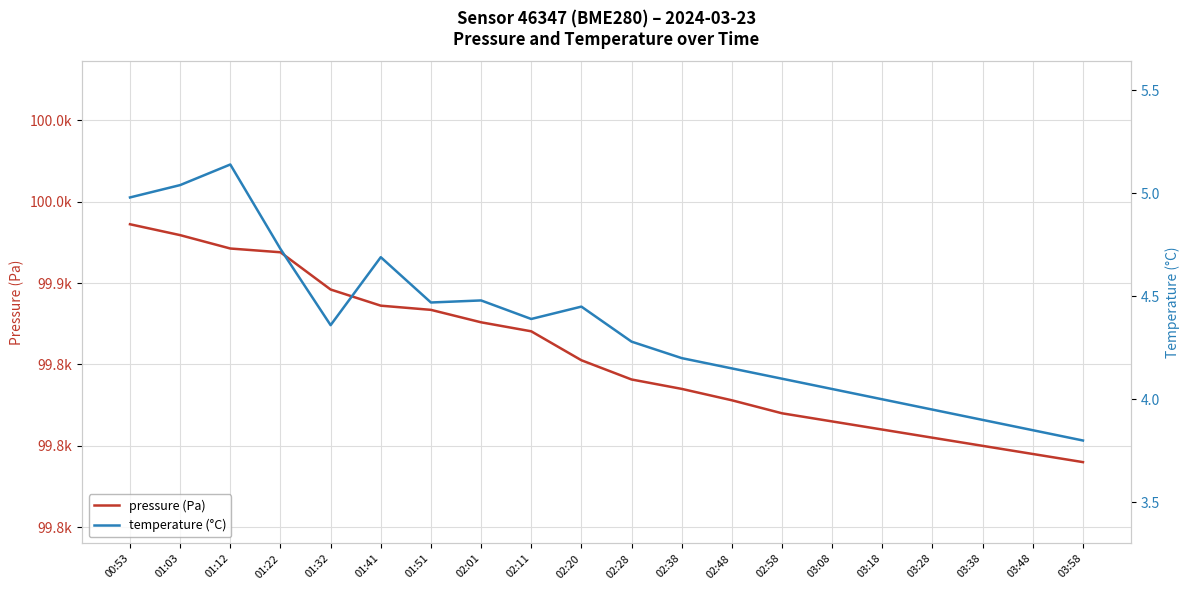

How many lines are shown in the chart?

2